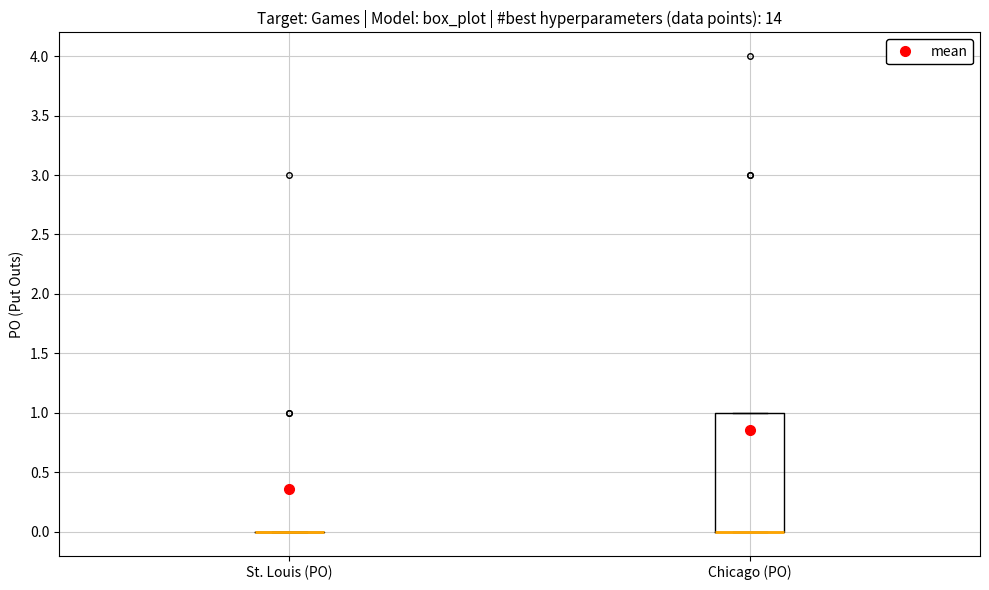

Comparing the boxes themselves (not the whiskers), which one is the tallest?

Chicago (PO)